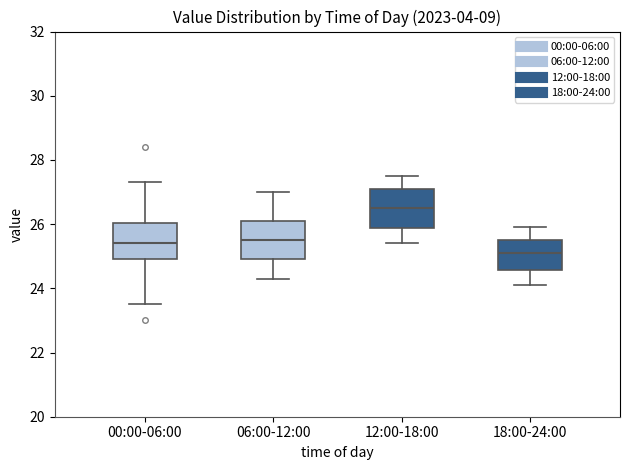

Which box's median line is the highest?

12:00-18:00